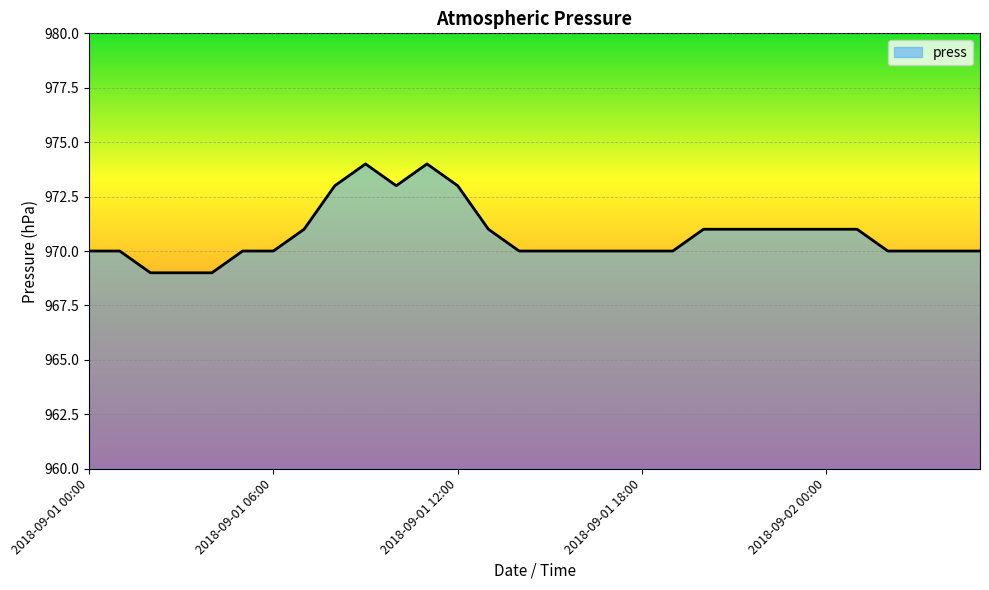

What is the smallest value displayed?

969